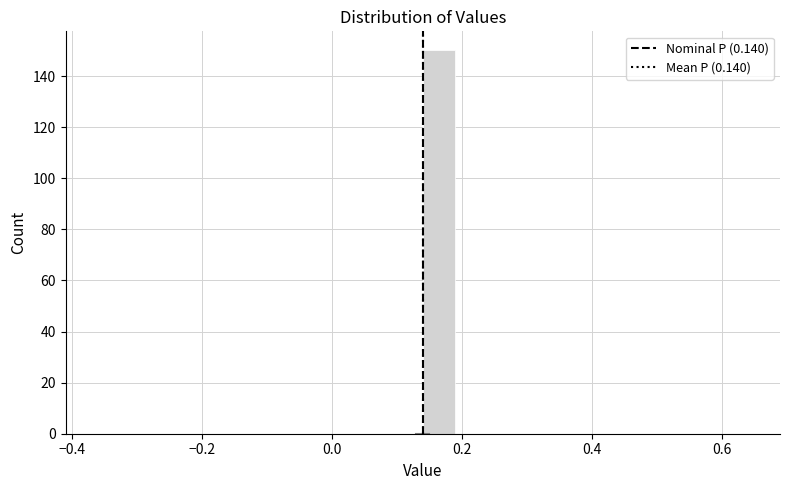

Read against the x-axis, roughly where is the centre of the tallest bar?

0.16